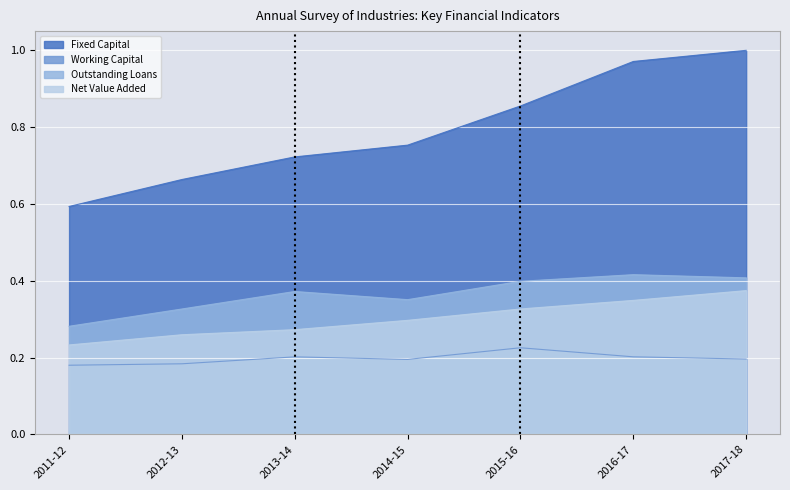

At how many categories does at least one series exceed 0?

7